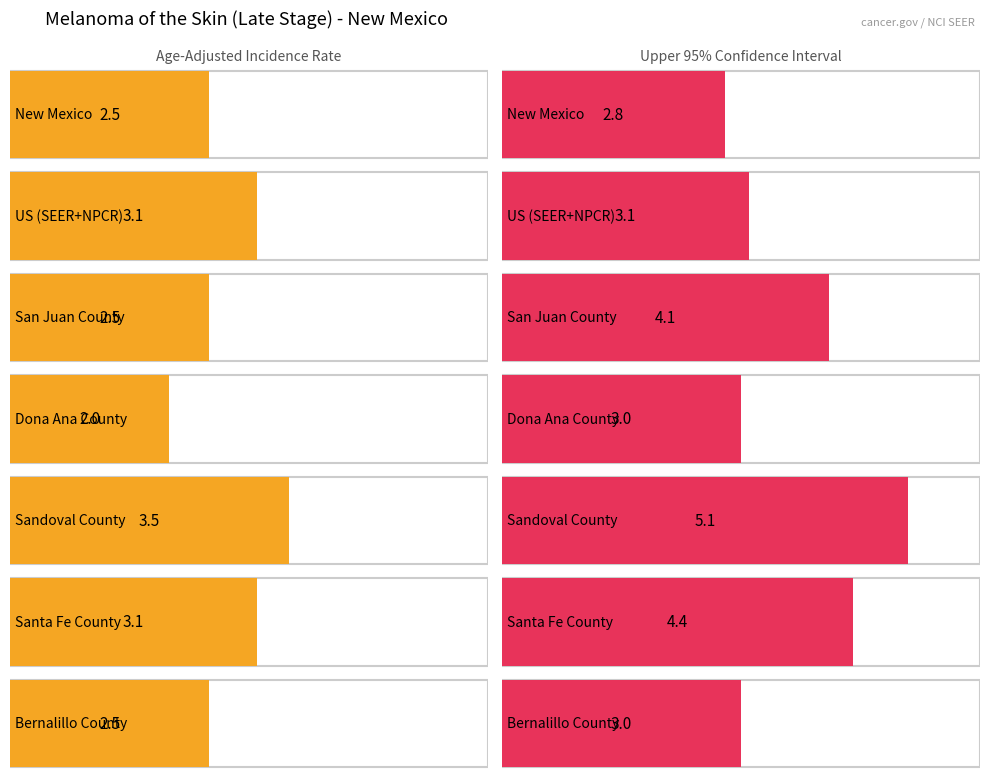

How many groups of bars are there?

7